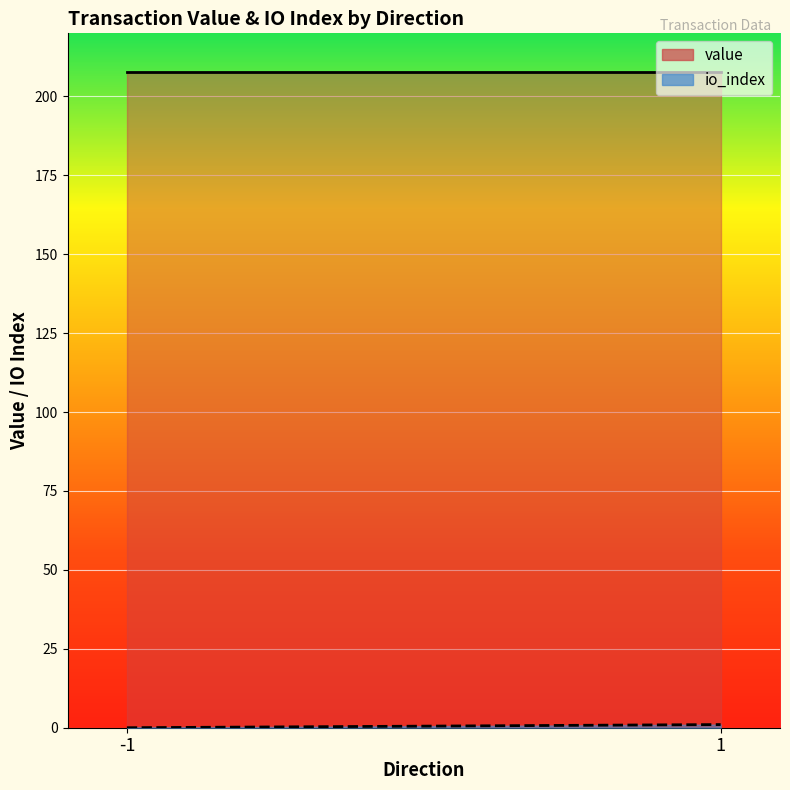

Count the number of data series in this chart.

2